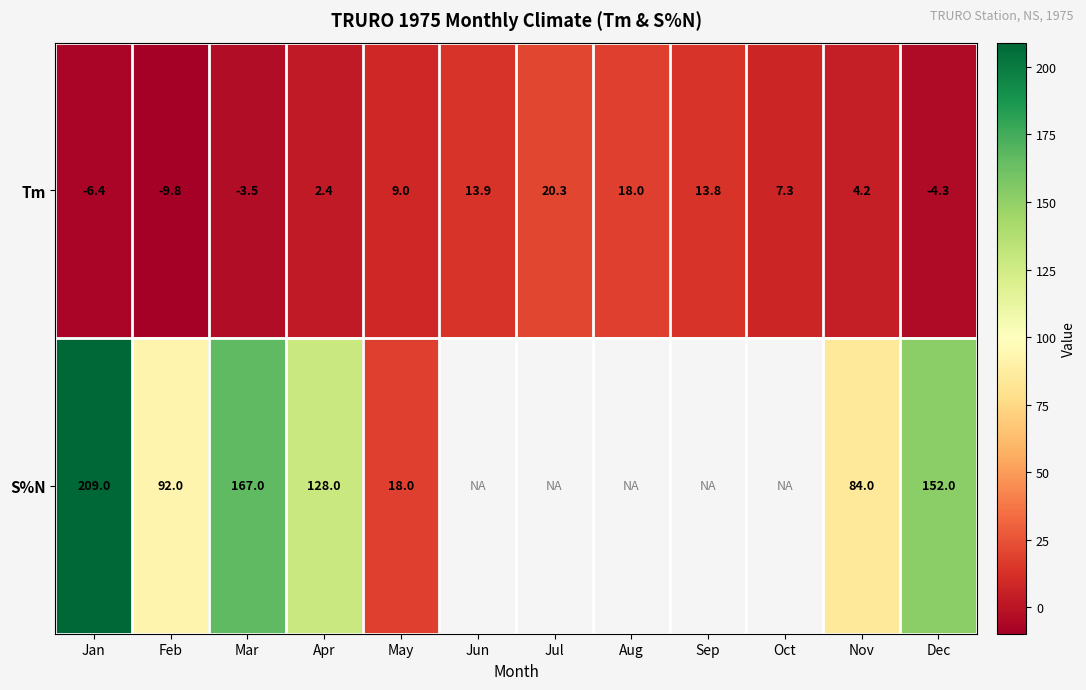

Rank the categories by Tm value from lowest to highest.

Feb, Jan, Dec, Mar, Apr, Nov, Oct, May, Sep, Jun, Aug, Jul